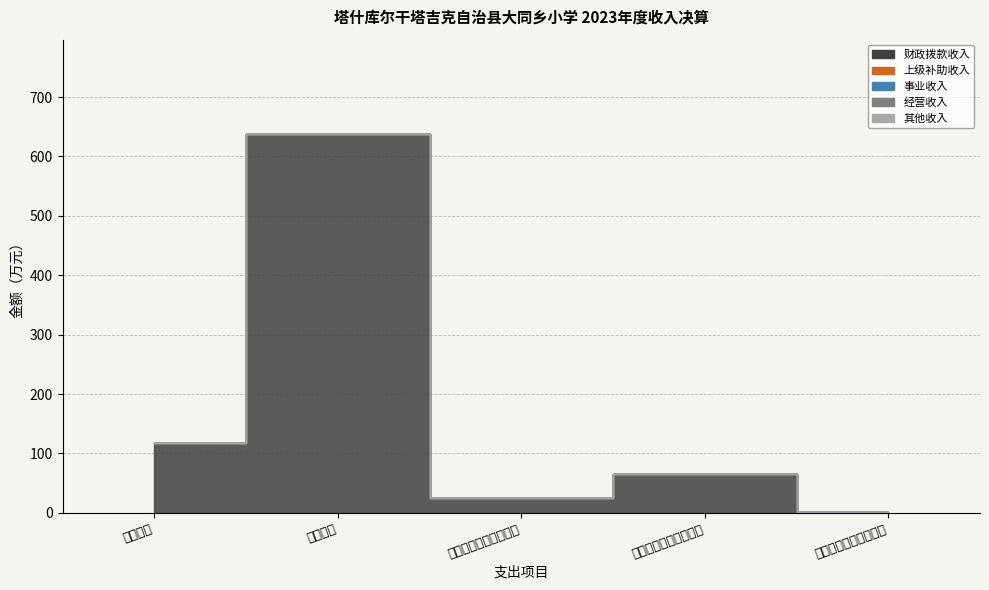

Between 小学教育 and 彩票公益金安排的支出, which series saw the biggest shift?

财政拨款收入